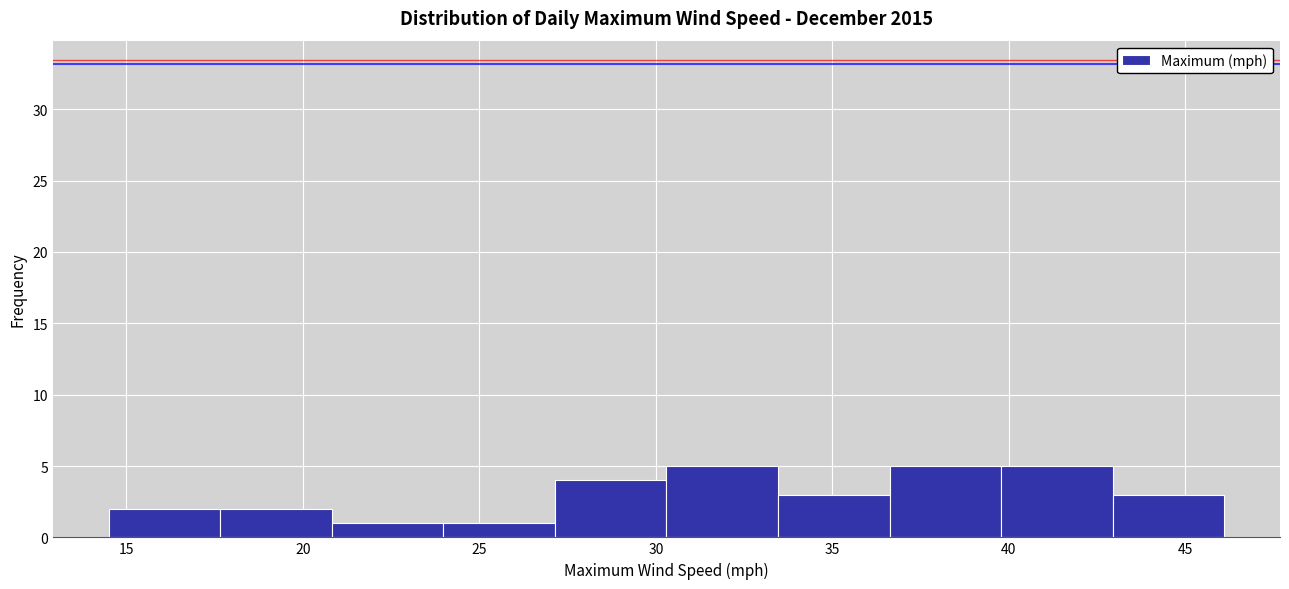

Reading left to right, list every bar in this chart as the range it spans on the x-axis followed by its height. Neither the bar edges nor the heights are printed on the chart, so give them approximately, as read against the axes.

14.5 to 17.5: 2
17.5 to 21.0: 2
21.0 to 24.0: 1
24.0 to 27.0: 1
27.0 to 30.5: 4
30.5 to 33.5: 5
33.5 to 36.5: 3
36.5 to 40.0: 5
40.0 to 43.0: 5
43.0 to 46.0: 3